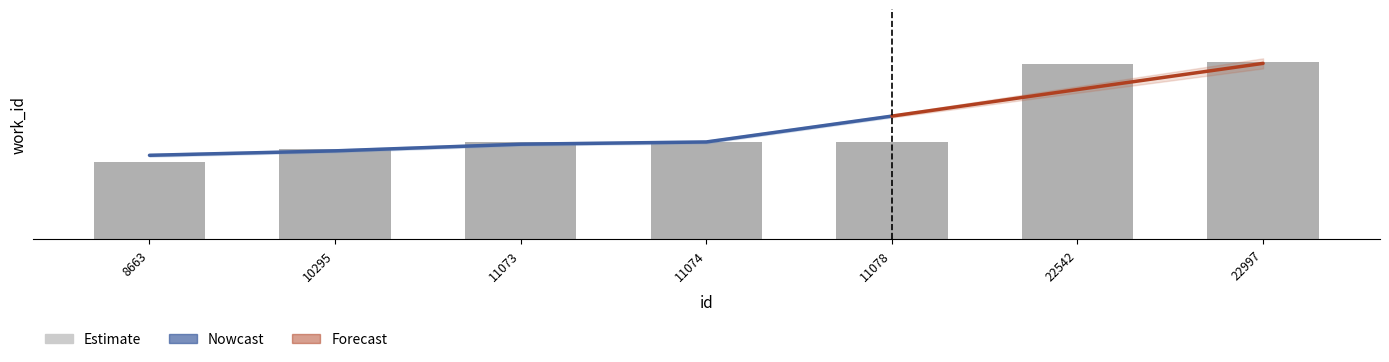

Where is the data nearest to the value 5557?

11073